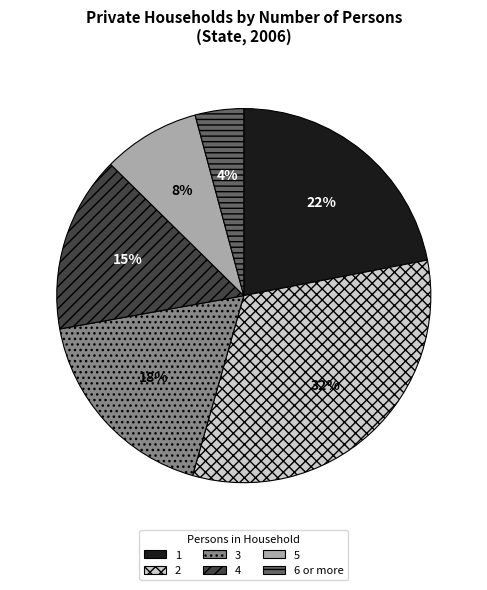

Combined, do 4 and 1 account for over 50%?

No